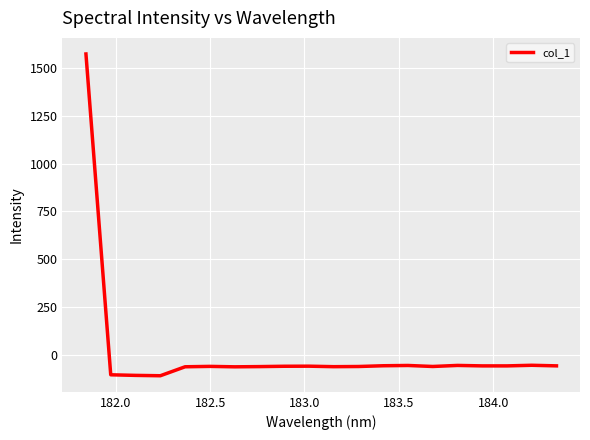

How many positive values are there?

1